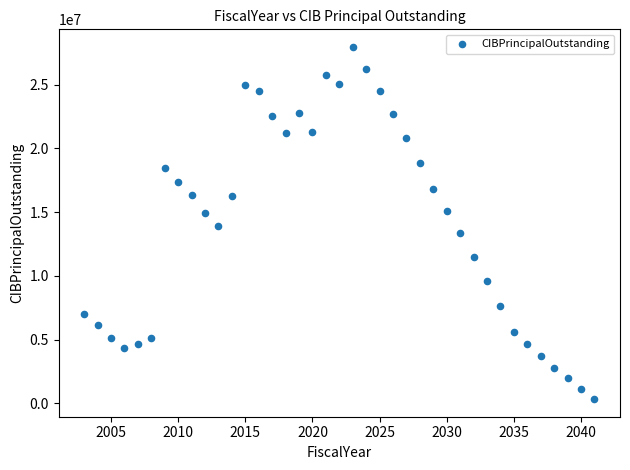

What is the range of X values (max minus min)?

38